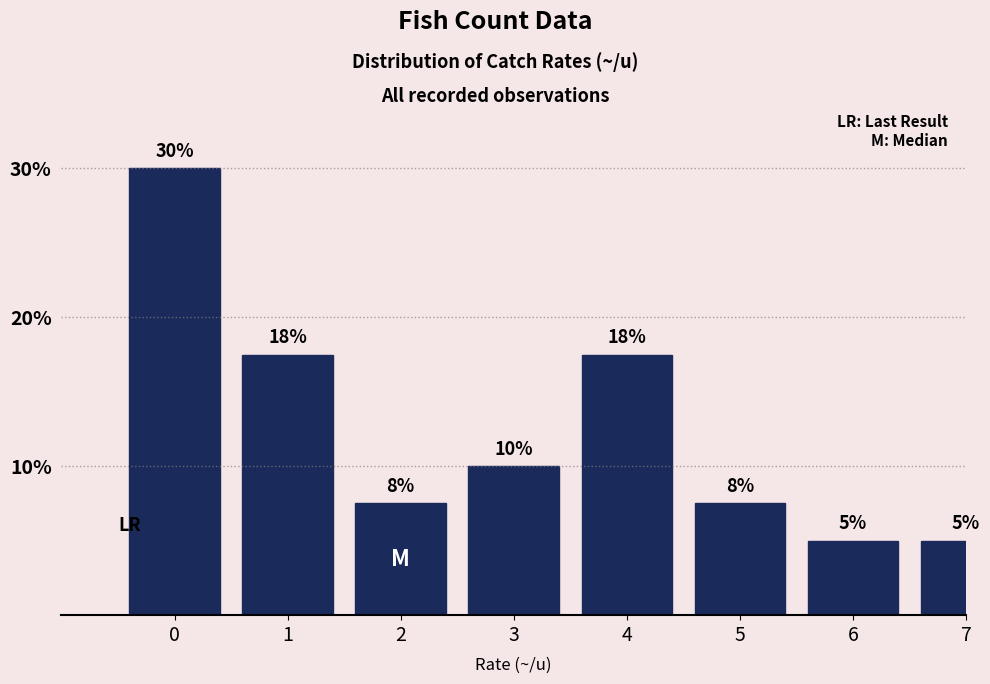

What is the value of the 5th bar from the left?

17.5